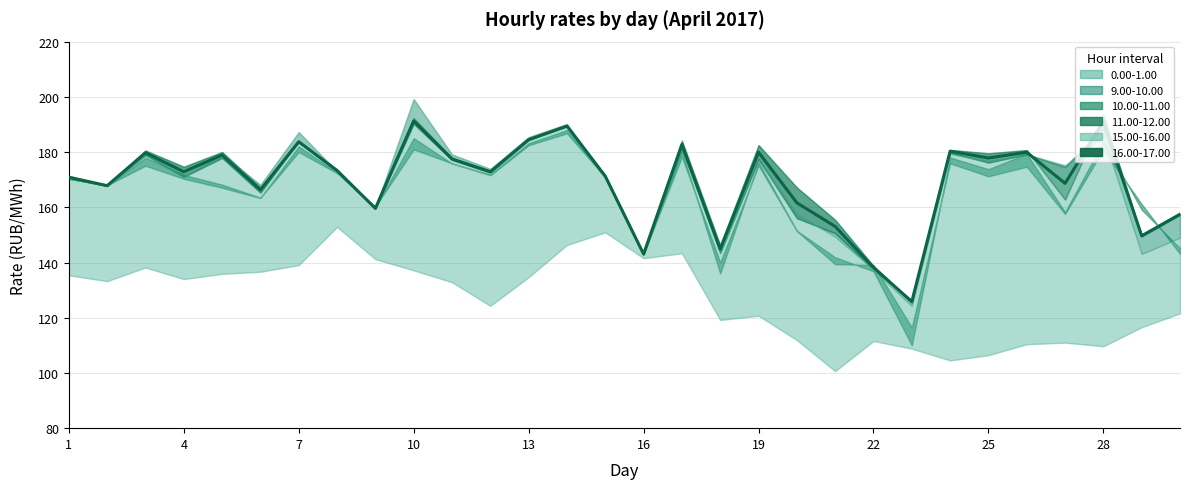

How many data points does each series have?

30